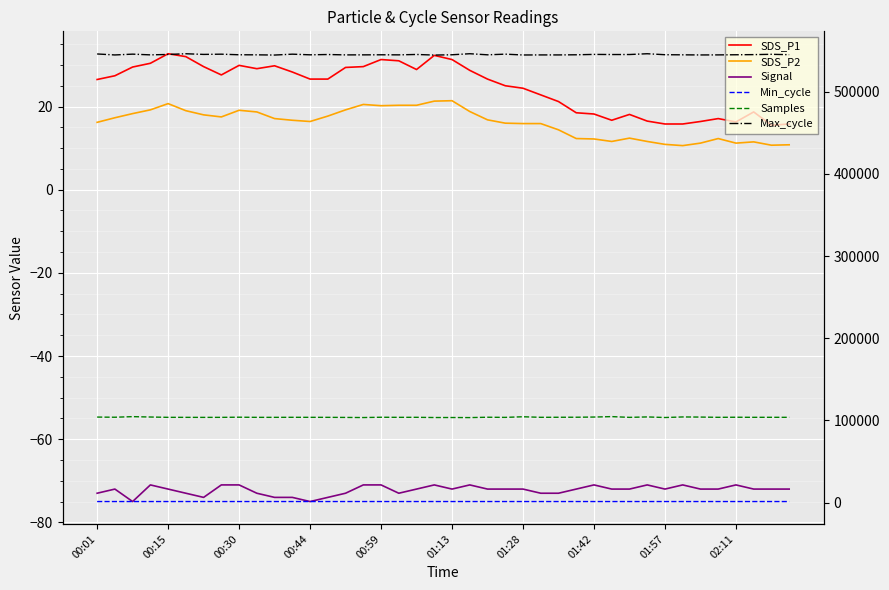

The Max_cycle series shows 546281.0 at 01:13. True or false?

True